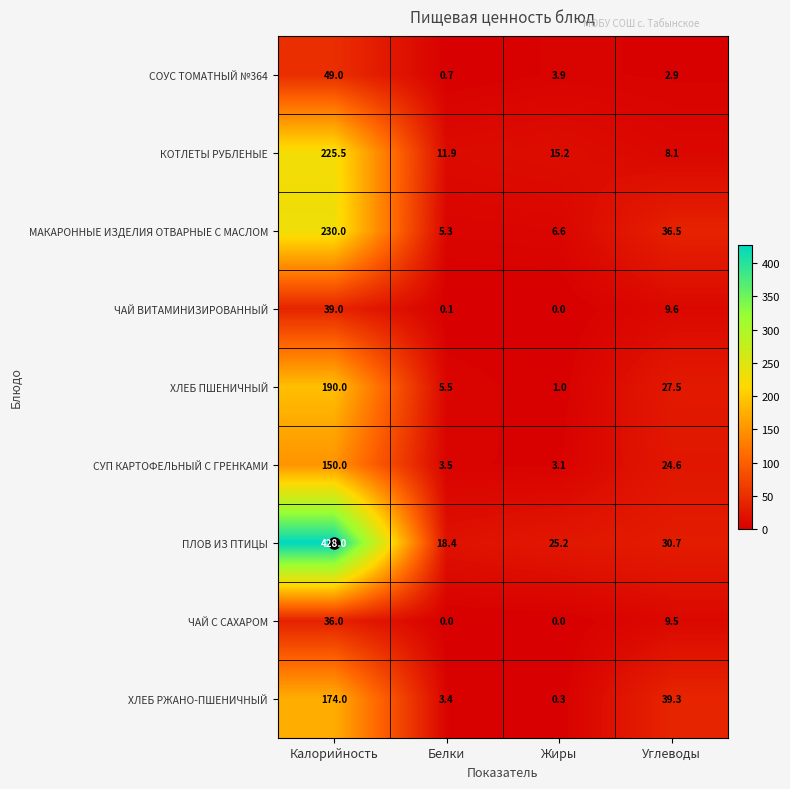

How many series are shown in this chart?

9